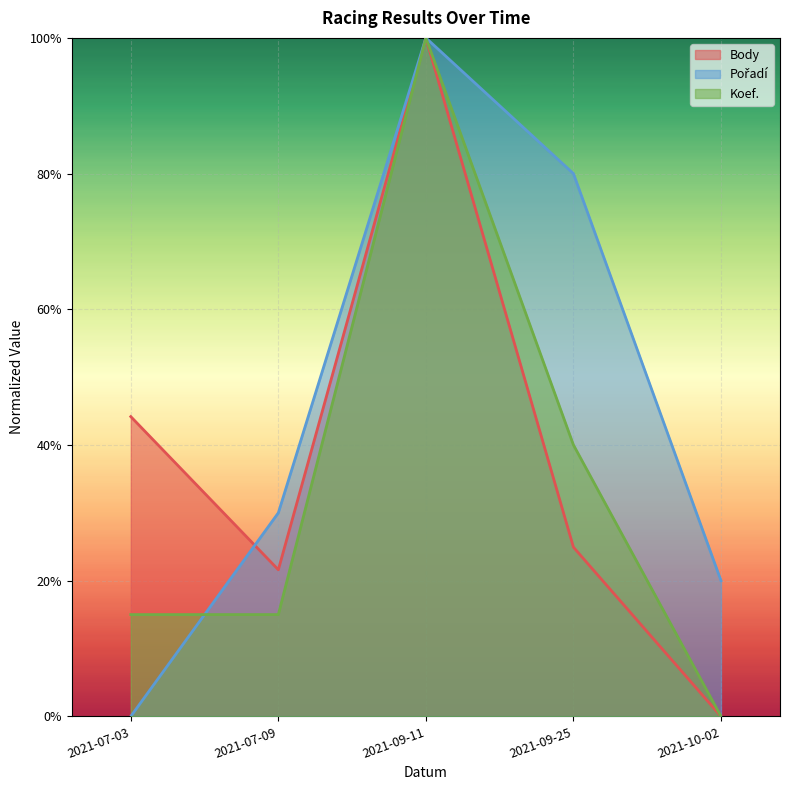

Which series changed the most between 2021-07-09 and 2021-09-11?

Koef.